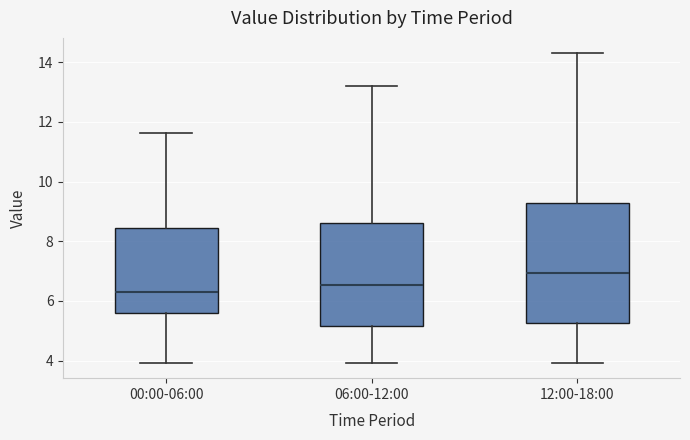

Which box has the lowest median line?

00:00-06:00